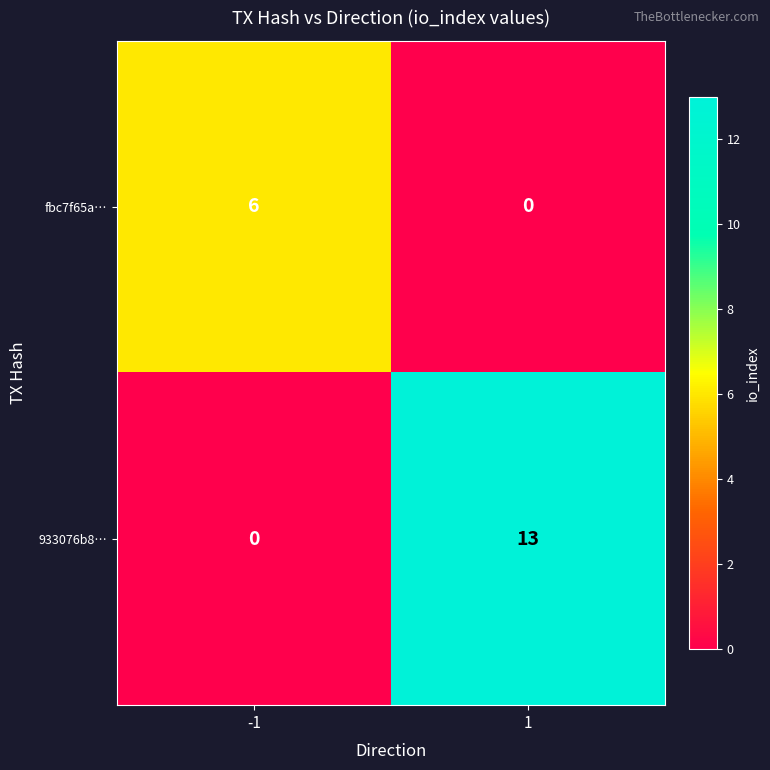

Reading left to right, list all the values displayed in this chart.

fbc7f65a…: 6	0
933076b8…: 0	13